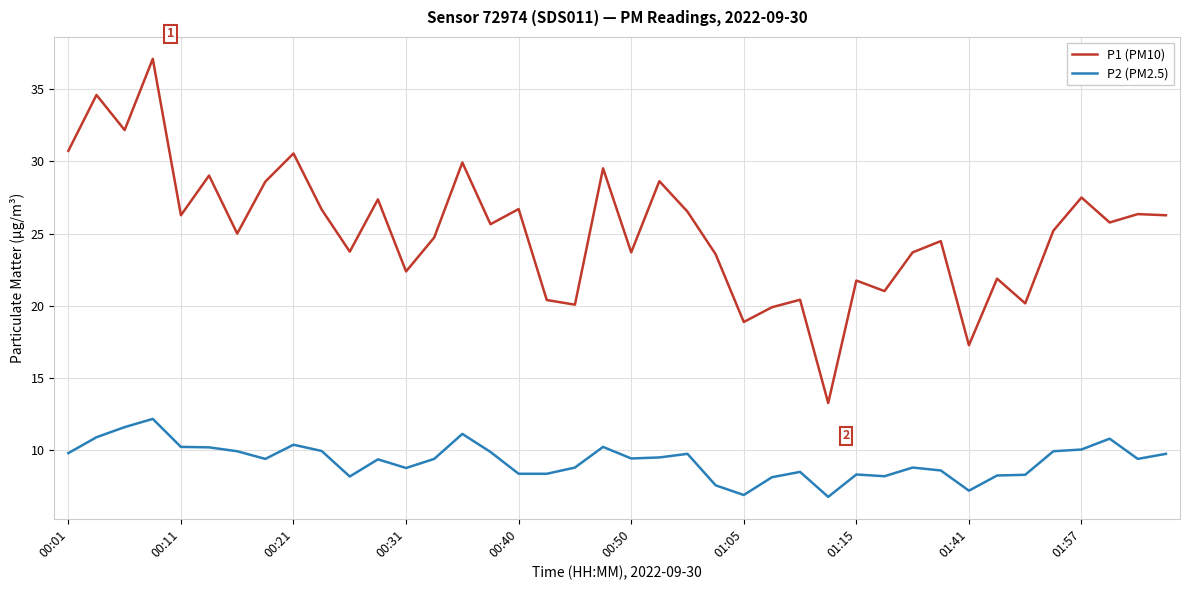

What is the difference between the maximum and minimum values in the P2 (PM2.5) series?

5.4